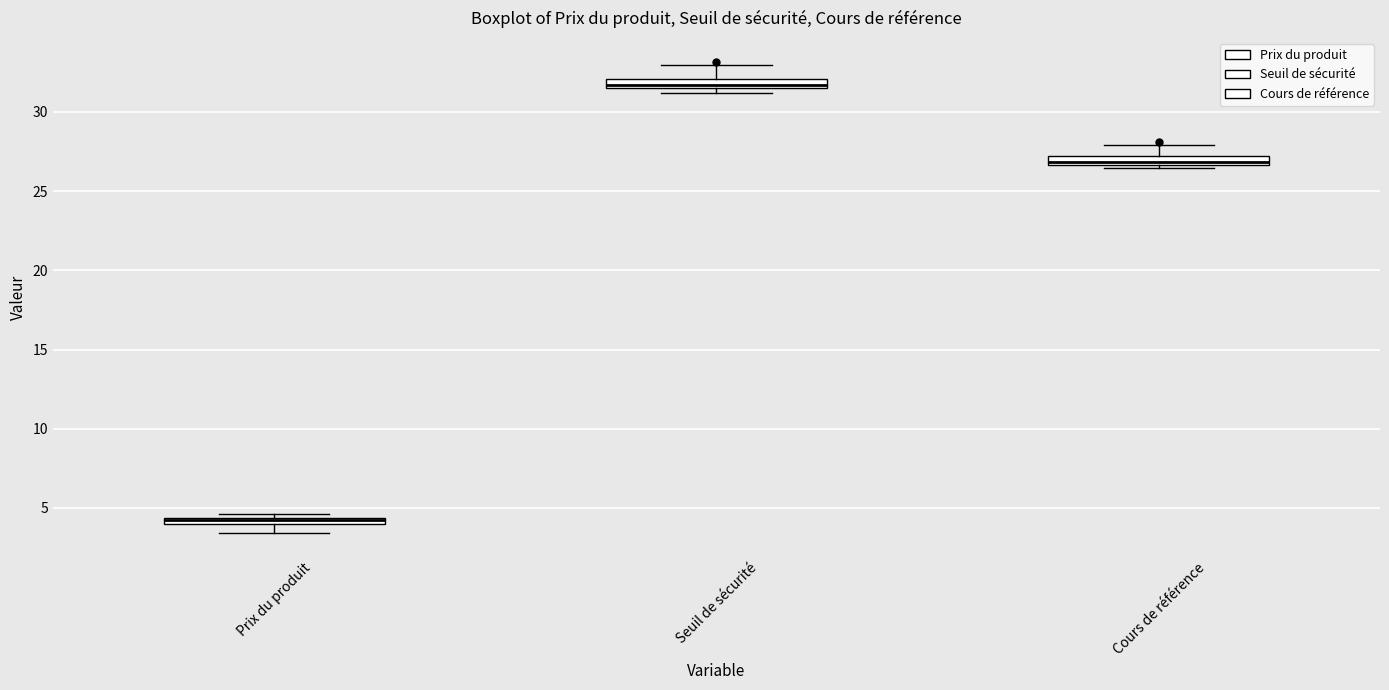

Which box has the highest median line?

Seuil de sécurité